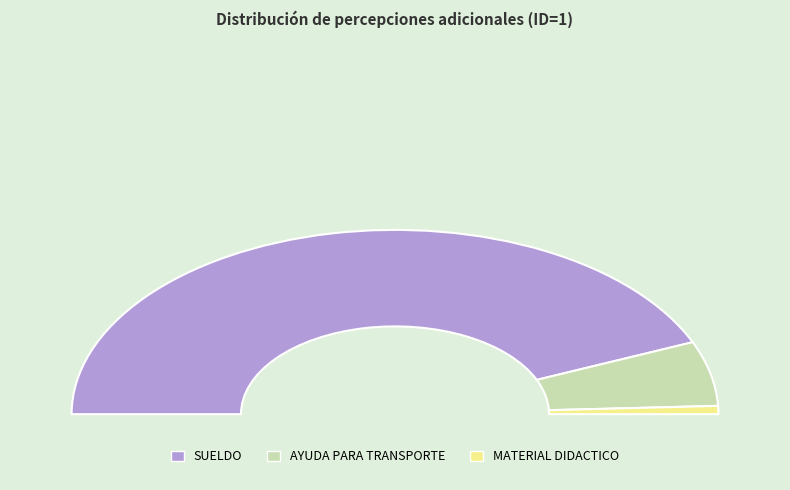

Count the number of slices in the pie.

4